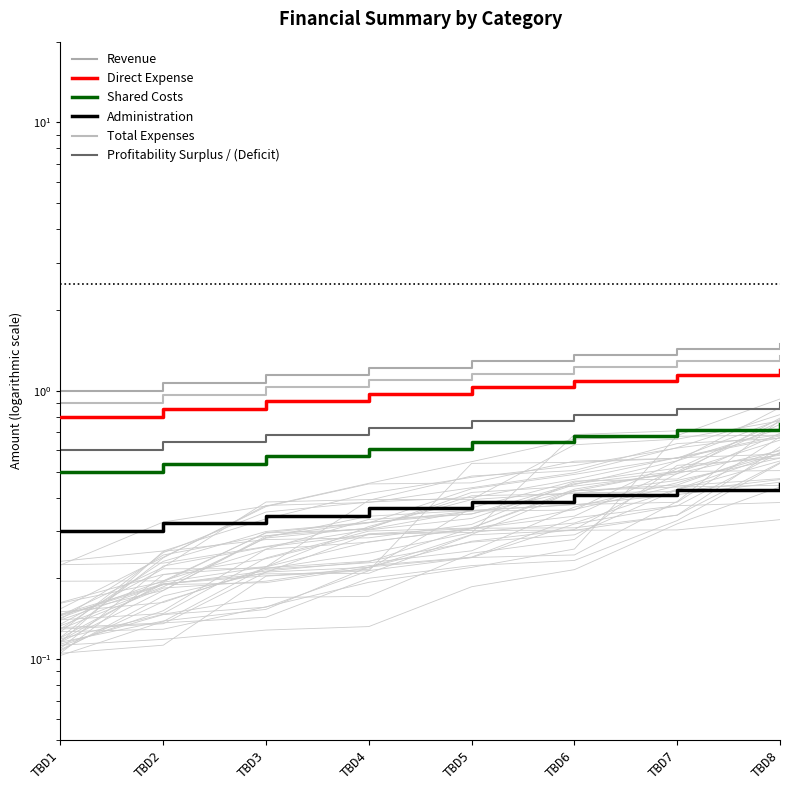

Which series changed the most between TBD2 and TBD4?

Revenue